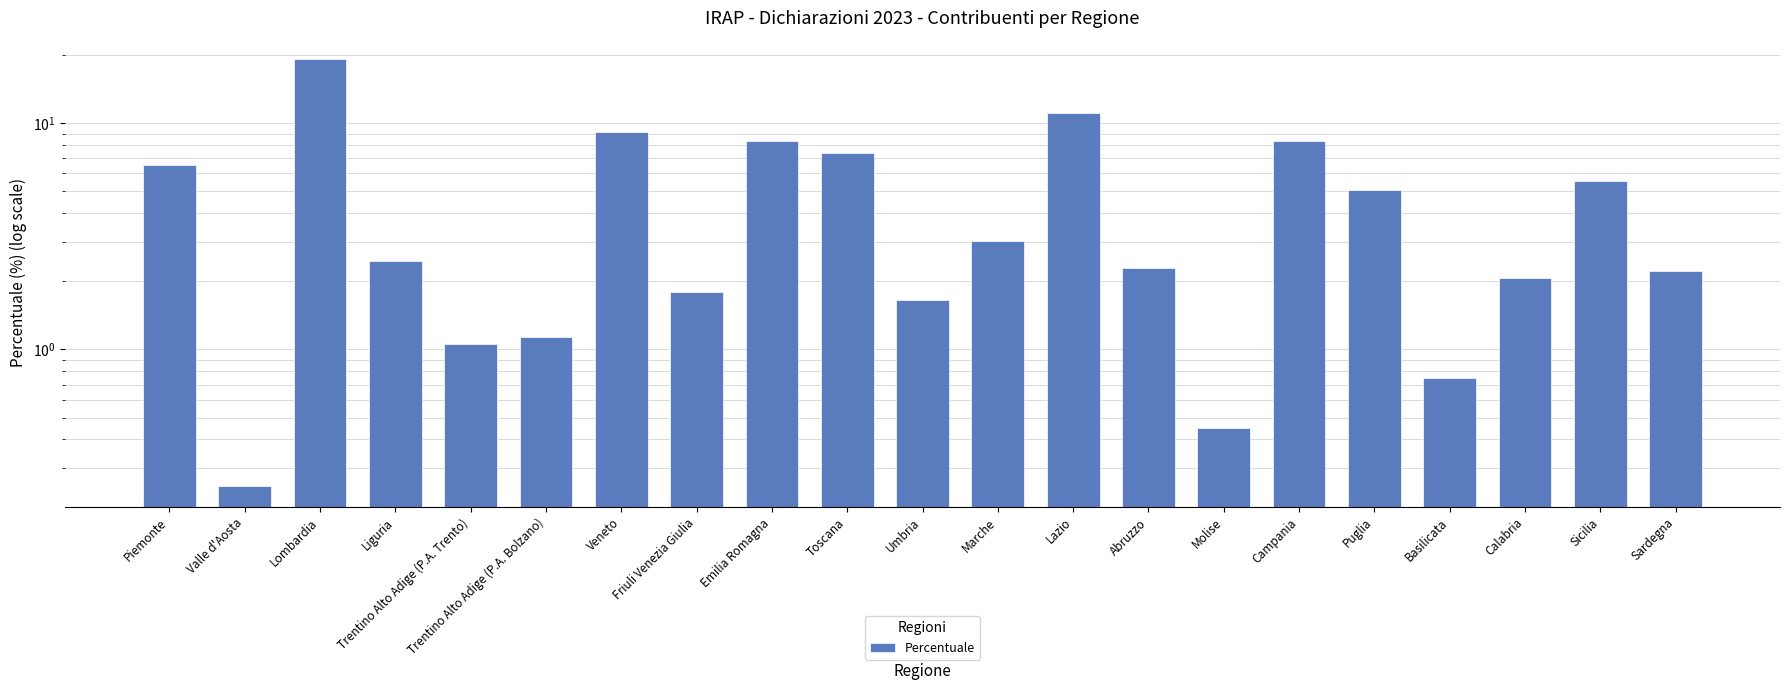

What is the greatest value displayed?

19.2